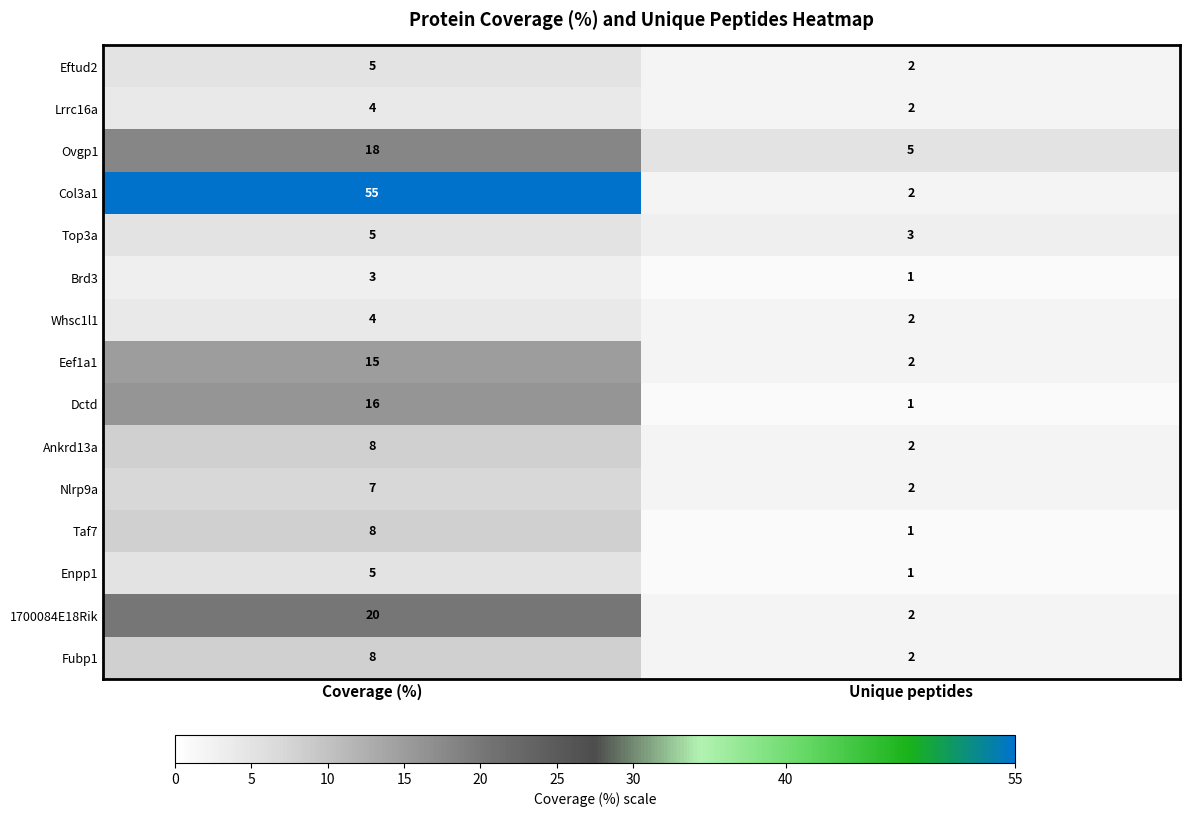

Which label corresponds to the largest value in the chart?

Coverage (%)